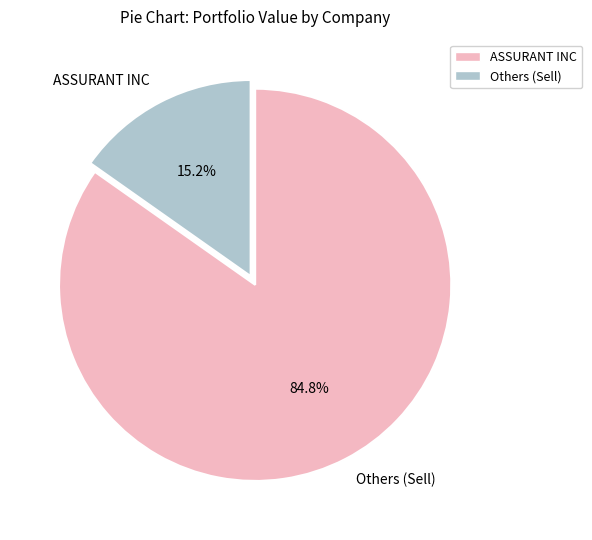

Which category has the smallest portion of the pie?

ASSURANT INC